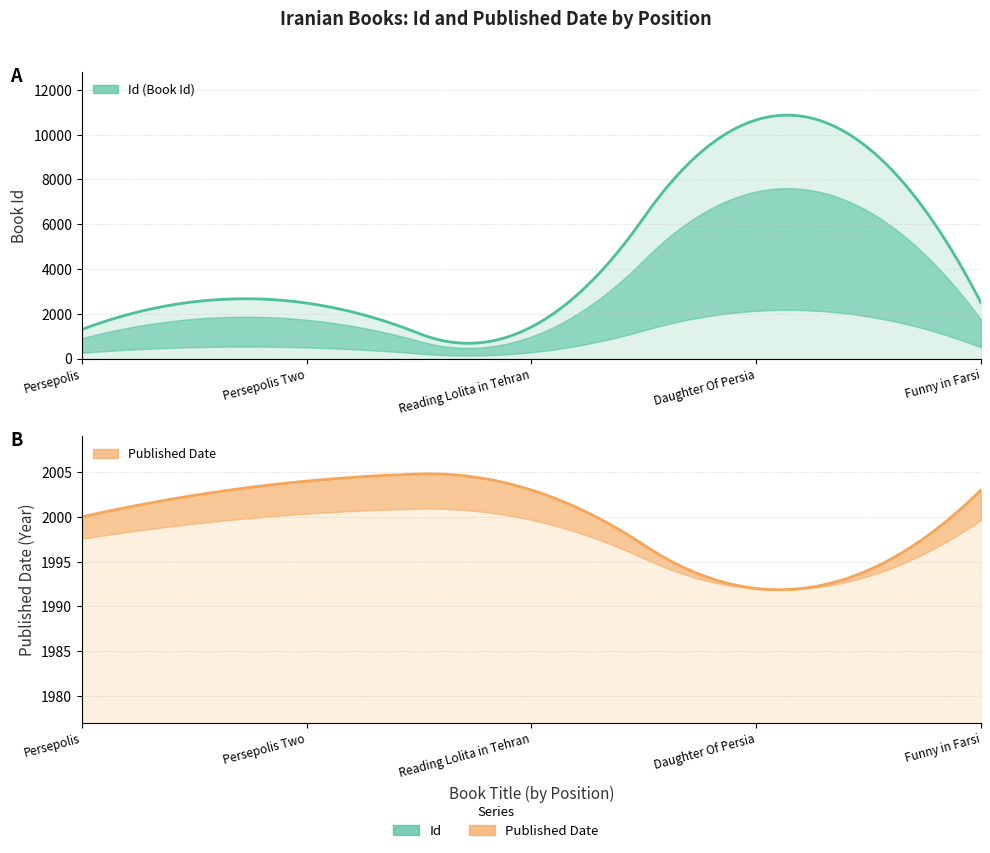

True or false: Id has a value of 10658 at Daughter Of Persia.

True